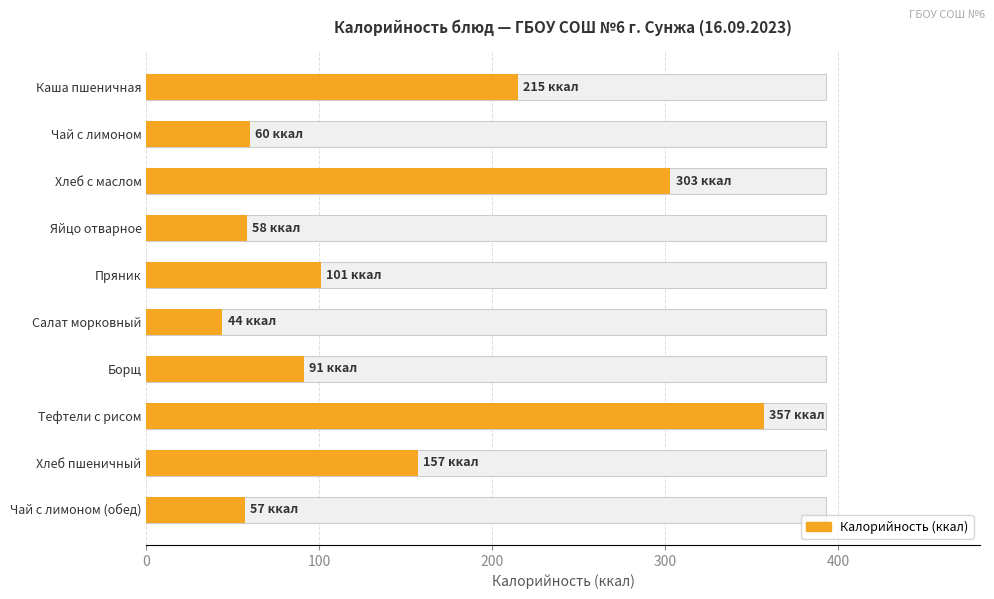

What is the change in value from Чай с лимоном to Пряник?

+41